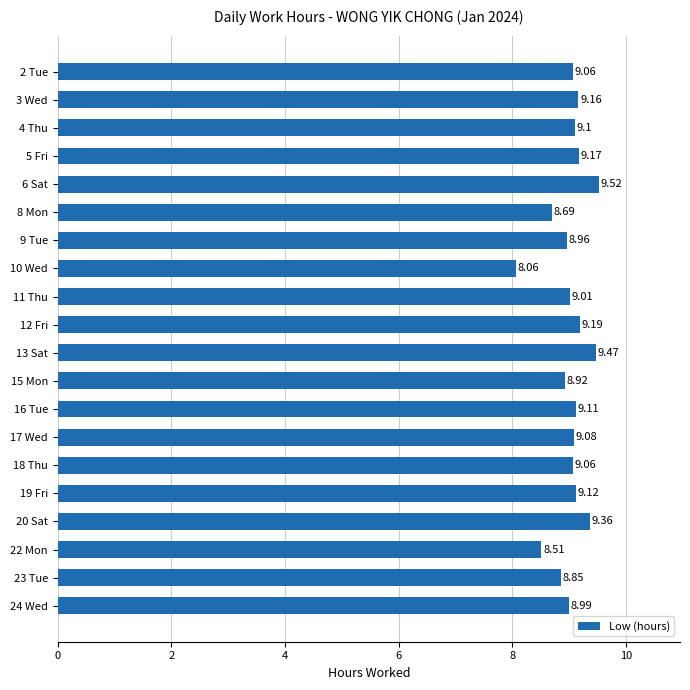

How many data points are less than 9?

7